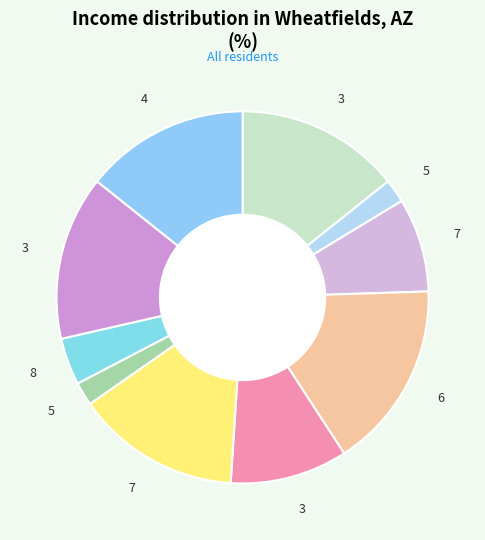

Is there a majority slice in this chart?

No